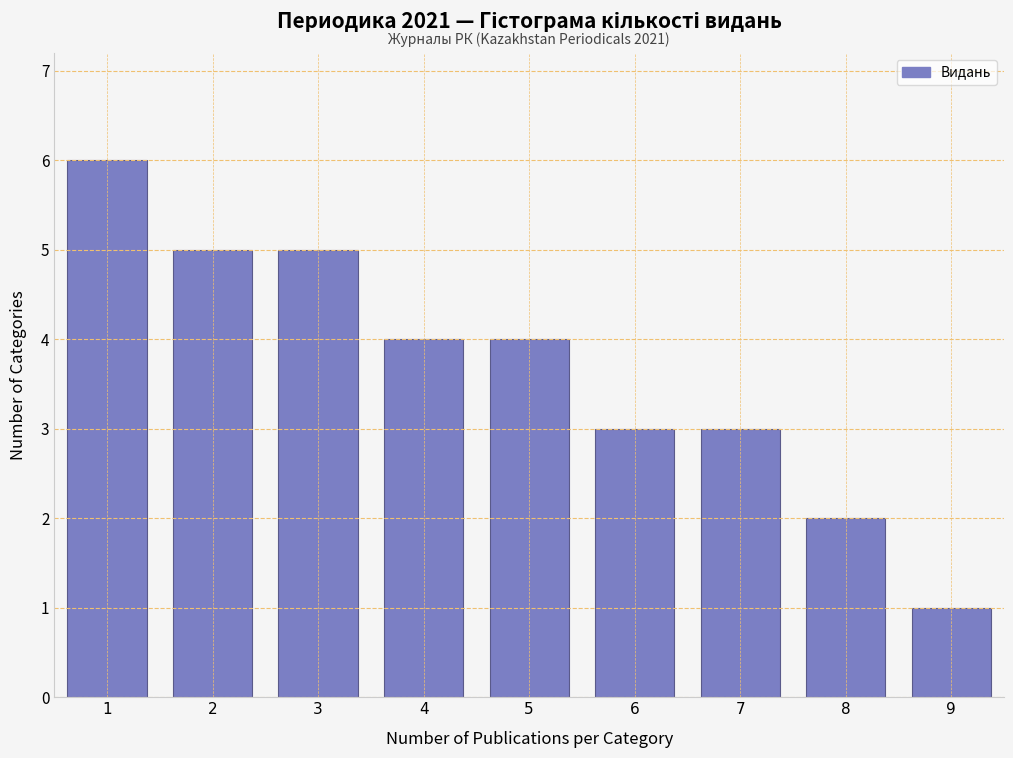

Reading left to right, what are all the values shown in this chart?

6	5	5	4	4	3	3	2	1